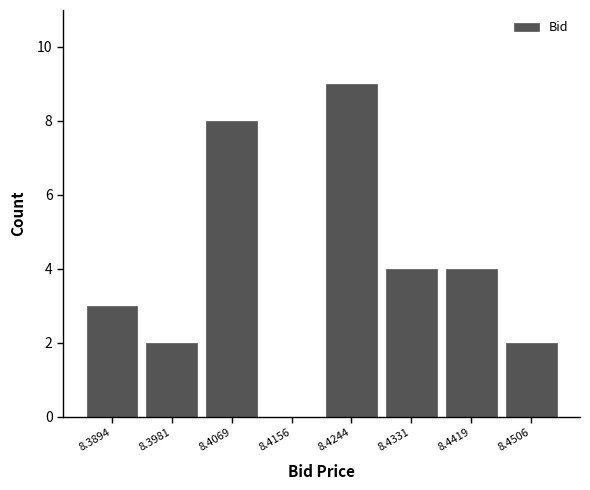

What is the height of the bar covering 8.446 to 8.455 on the x-axis? Neither the bar edges nor the heights are printed on the chart, so give them approximately, as read against the axes.

2